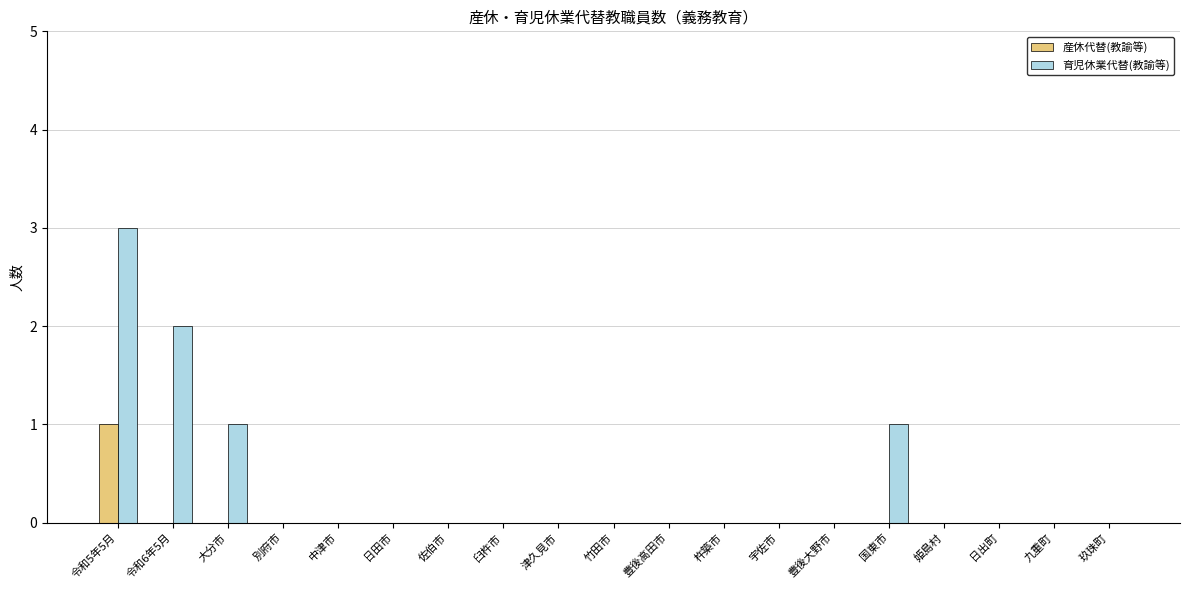

Reading right to left, list all the values displayed in this chart.

産休代替(教諭等): 0	0	0	0	0	0	0	0	0	0	0	0	0	0	0	0	0	0	1
育児休業代替(教諭等): 0	0	0	0	1	0	0	0	0	0	0	0	0	0	0	0	1	2	3